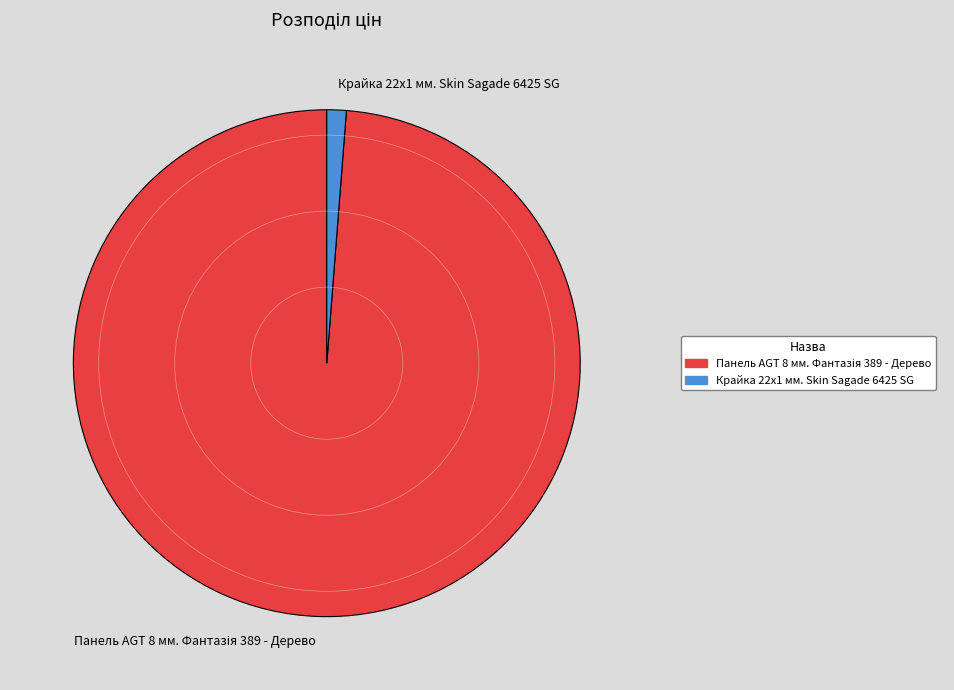

Does Крайка 22x1 мм. Skin Sagade 6425 SG represent more than half of the total?

No